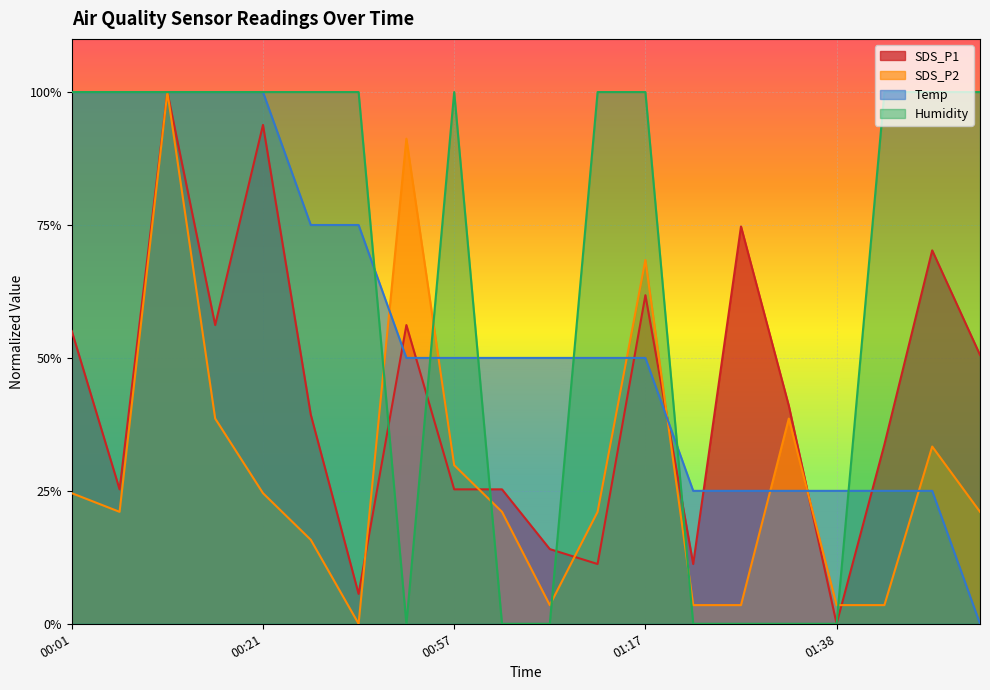

How many data points in SDS_P2 are above 0?

19